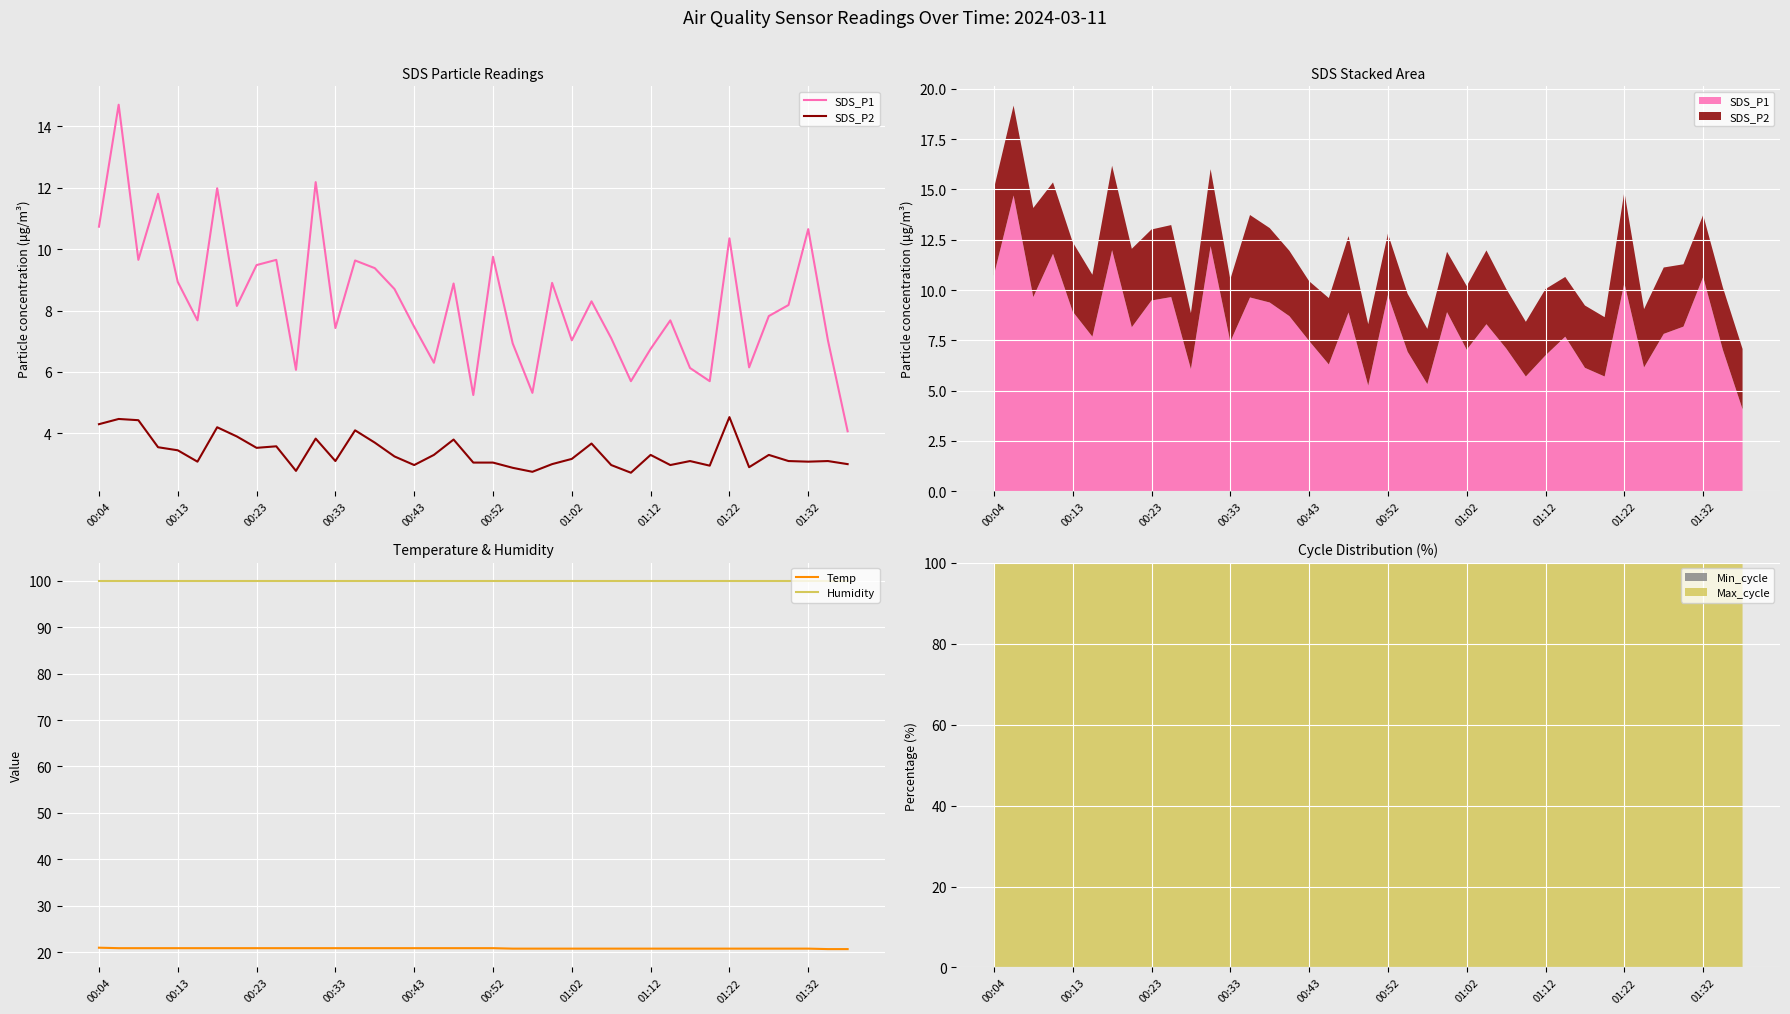

True or false: Temp and Humidity intersect in this chart.

False